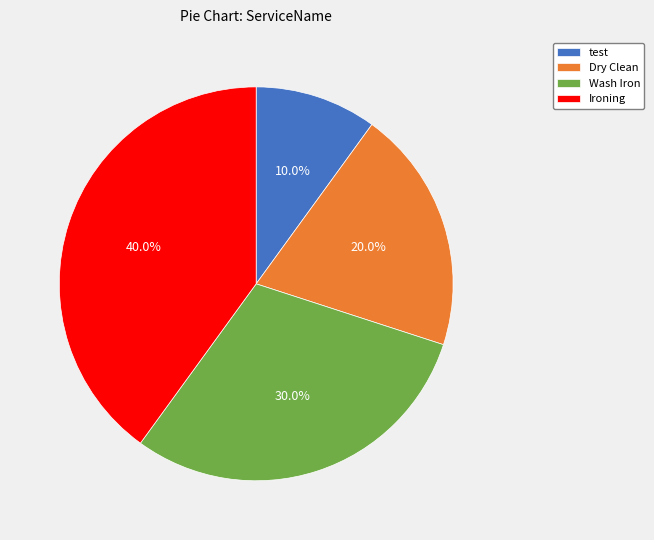

Approximately how many times larger is the value at Ironing compared to Dry Clean?

2.0